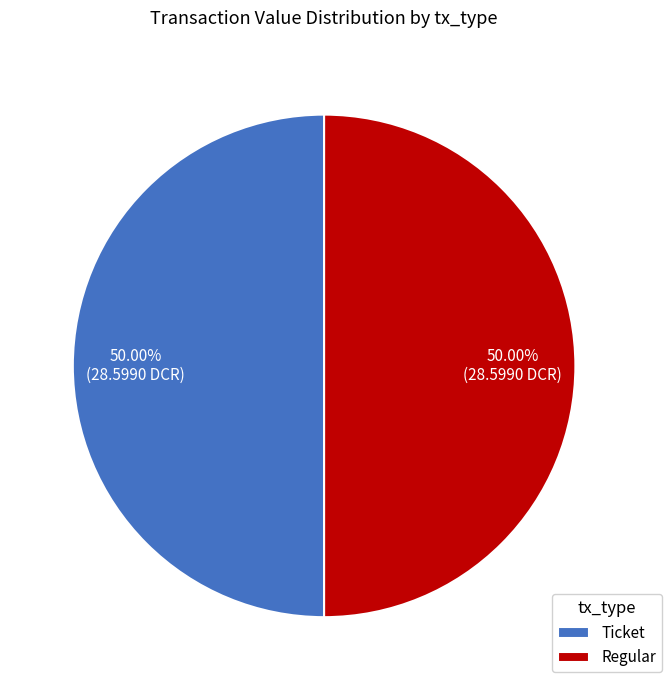

Is the sum of Regular and Ticket greater than half?

Yes